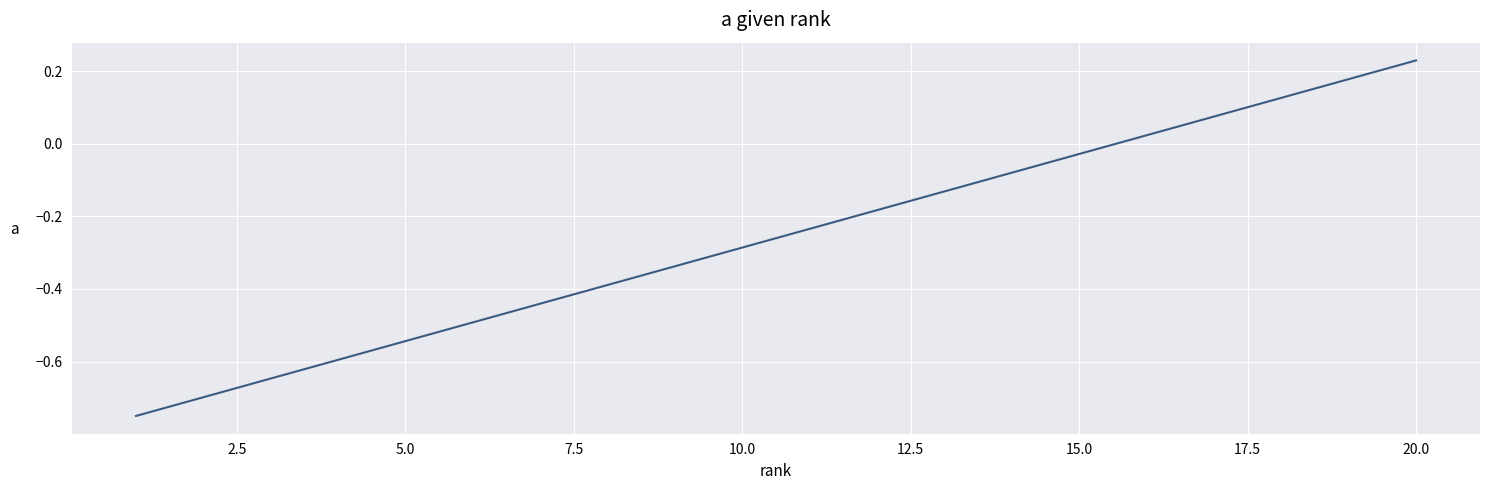

What is the difference between the maximum and minimum values?

1.0